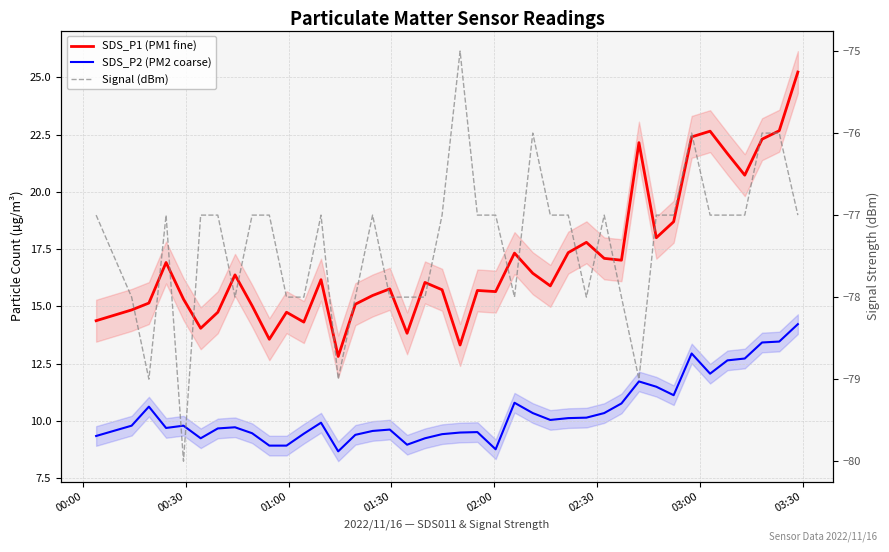

How many data points in SDS_P1 (PM1 fine) are less than 16?

20